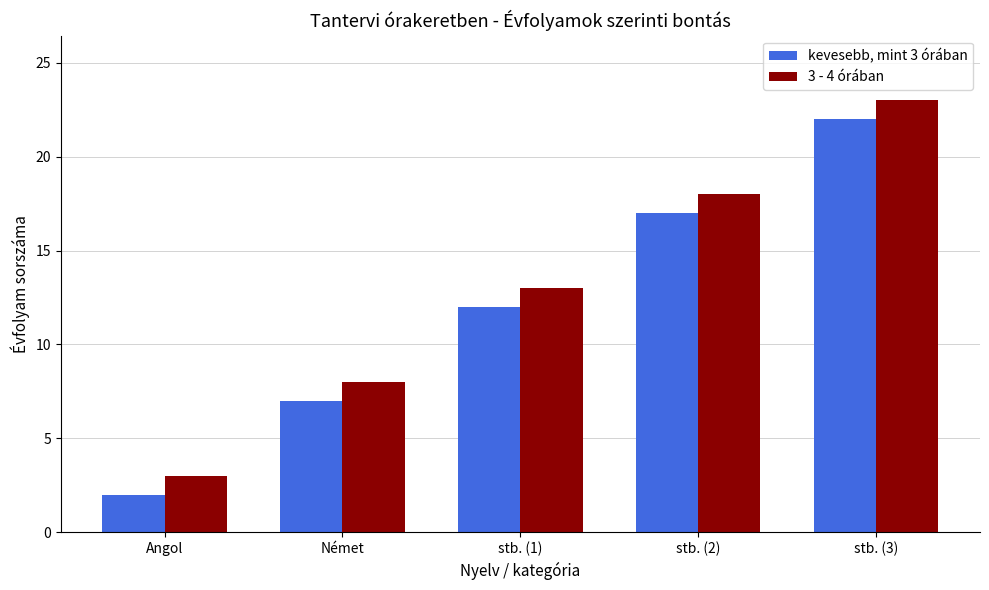

The value of kevesebb, mint 3 órában at stb. (3) is 37. True or false?

False